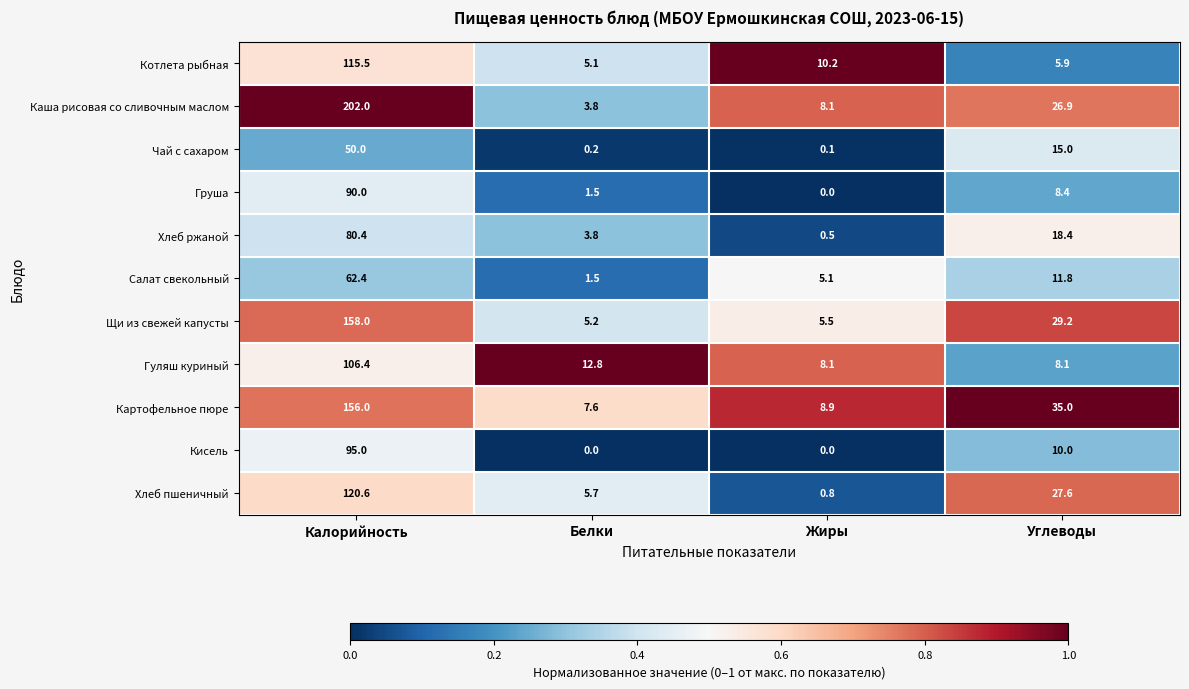

What is the total value across all series at Калорийность?

1236.3